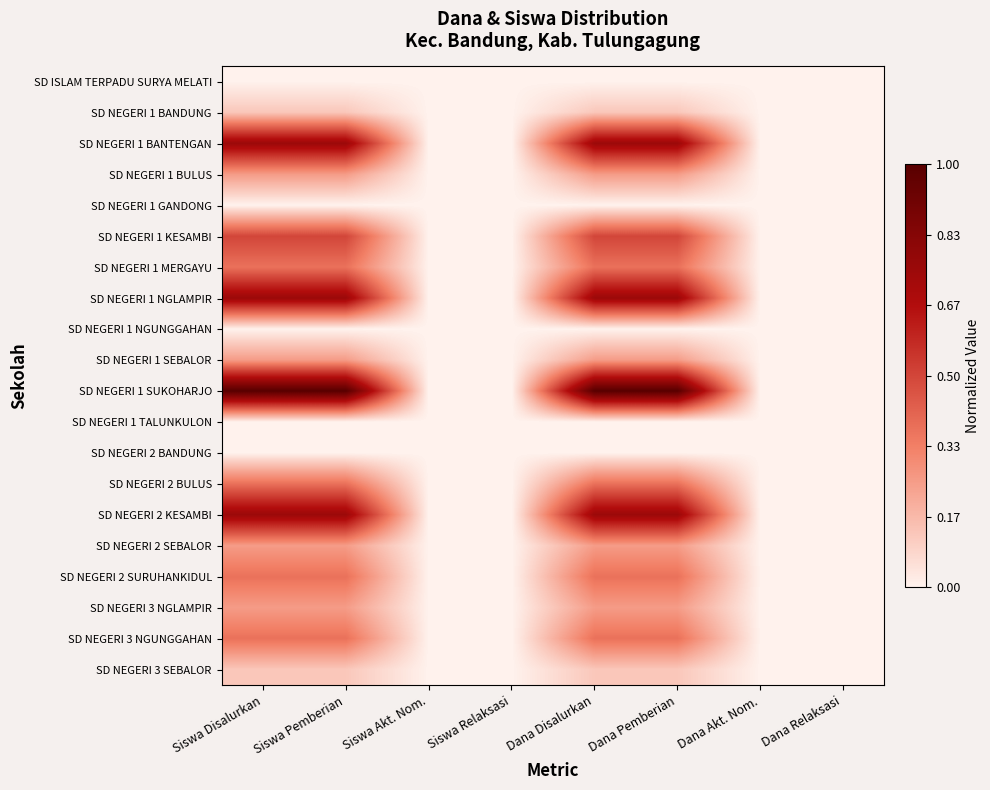

Which series has the widest spread of values?

SD NEGERI 1 SUKOHARJO